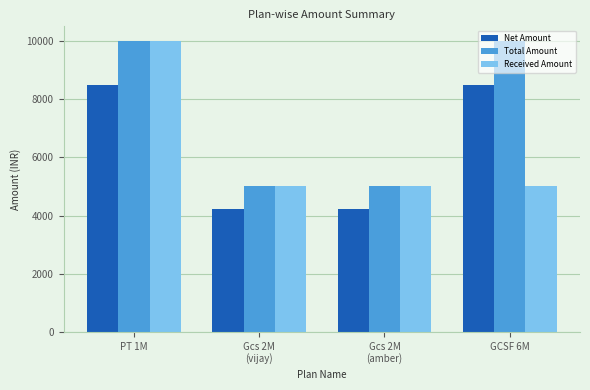

How many series are shown in this chart?

3